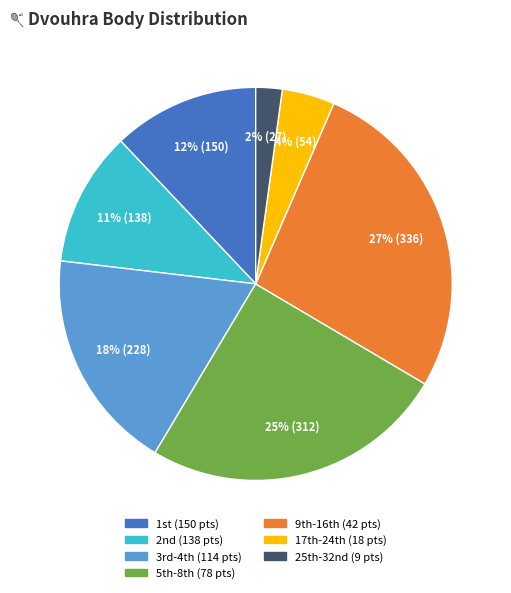

Is there any slice that represents more than half of the pie?

No